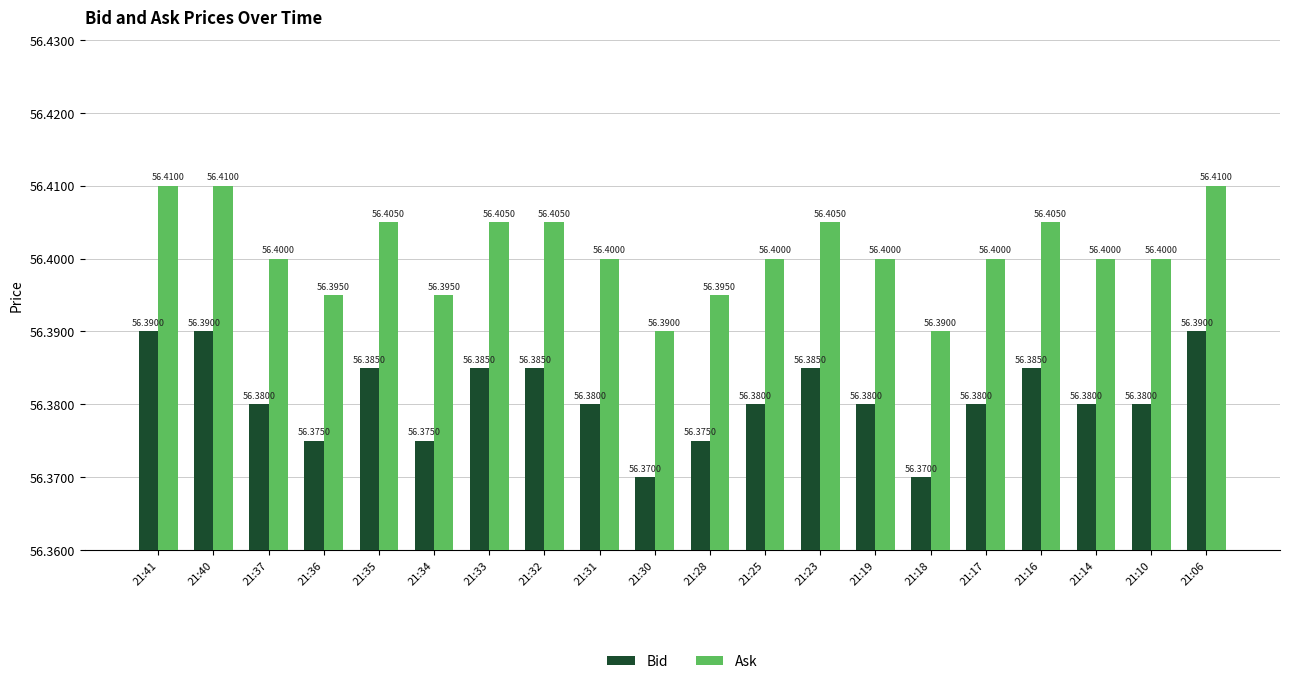

Which series has the largest total across all categories?

Ask